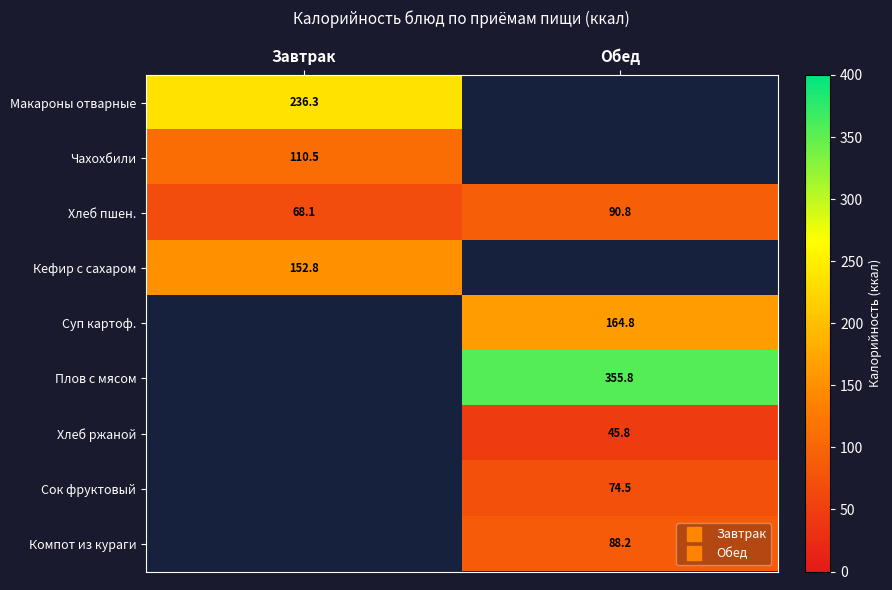

Which label corresponds to the smallest value in the chart?

Обед